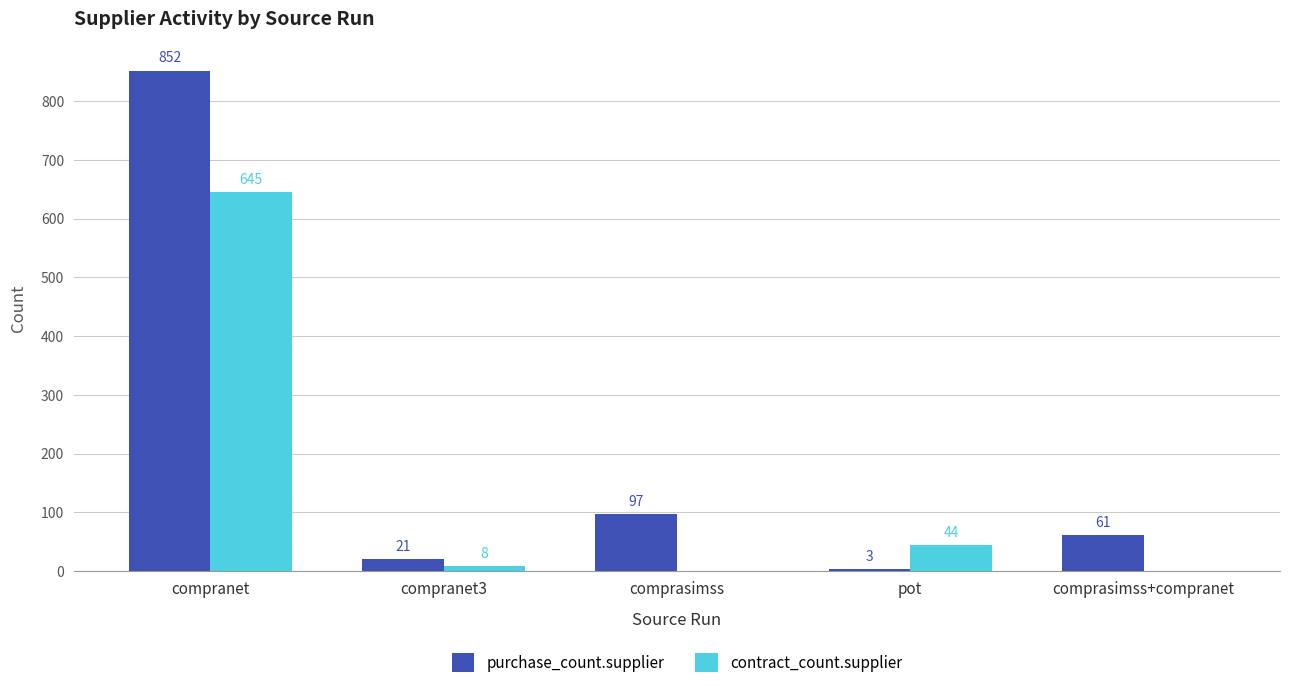

Which series changed the most between compranet3 and comprasimss+compranet?

purchase_count.supplier